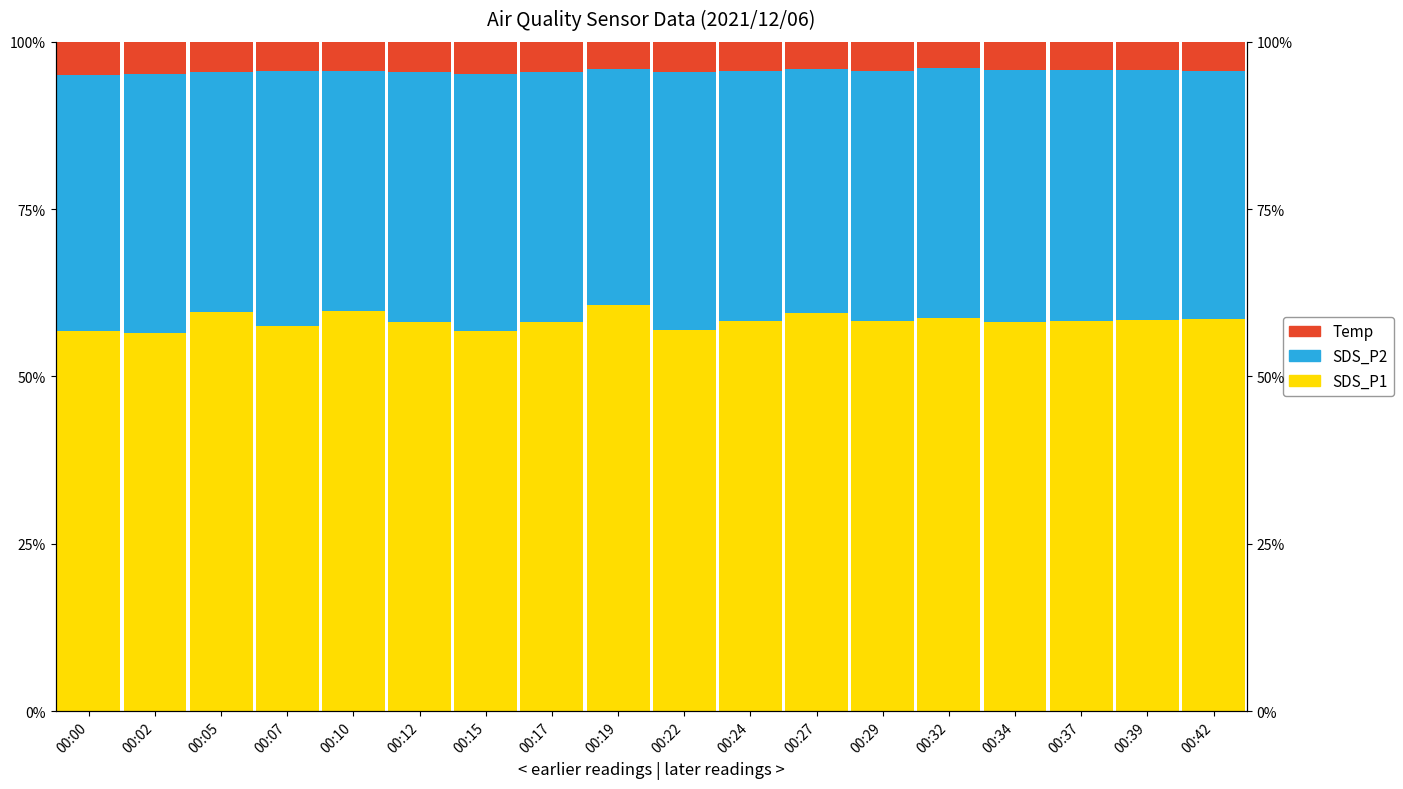

What is the smallest value displayed?

4.0